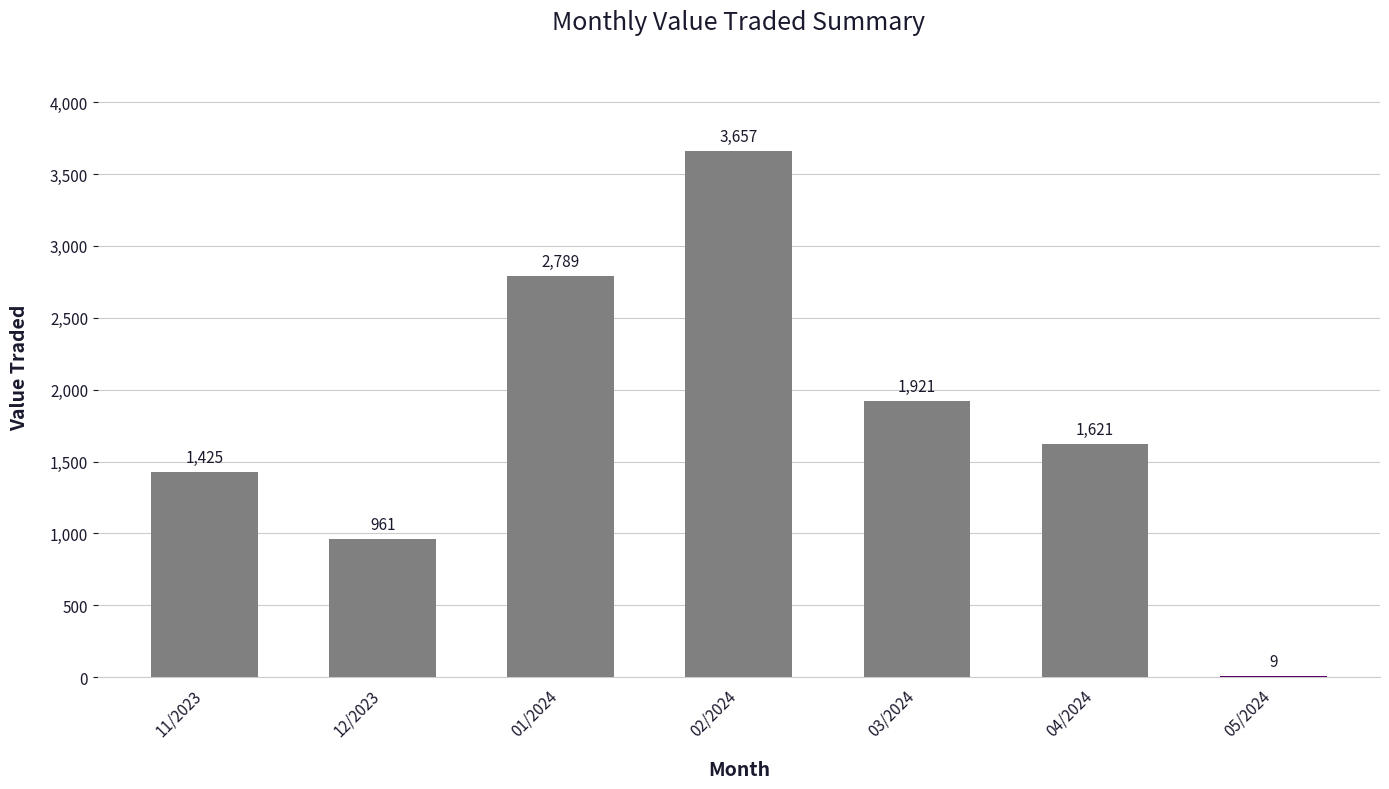

What is the difference between the values at 03/2024 and 12/2023?

960